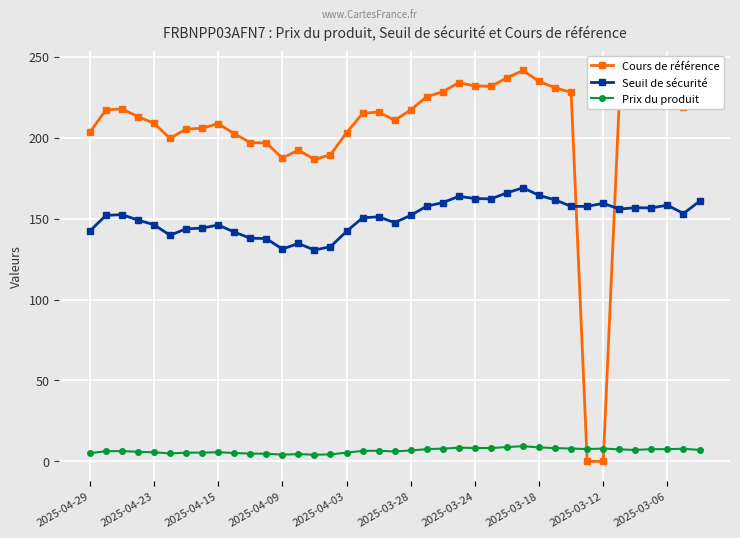

Which series has the largest total across all categories?

Cours de référence